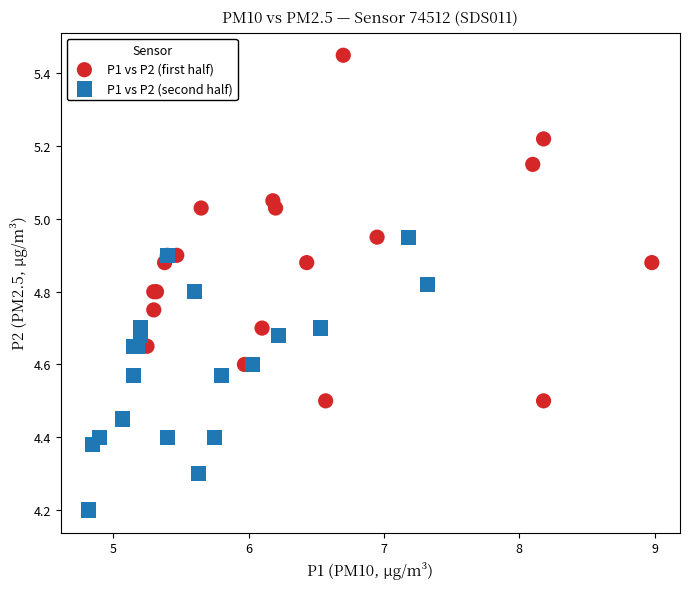

Which series reaches the minimum Y coordinate?

P1 vs P2 (second half)